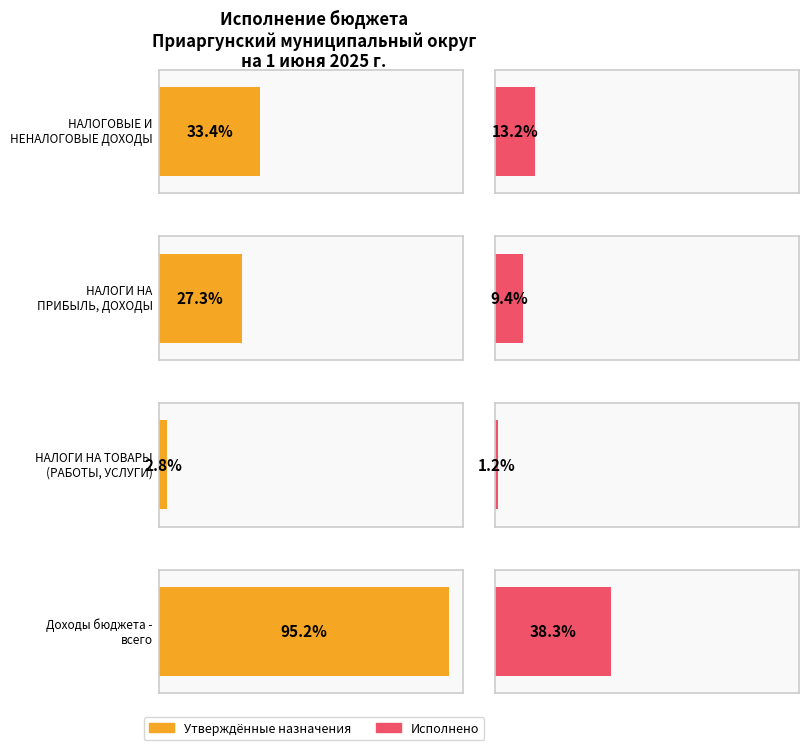

Which series has the largest total across all categories?

Утвержденные бюджетные назначения